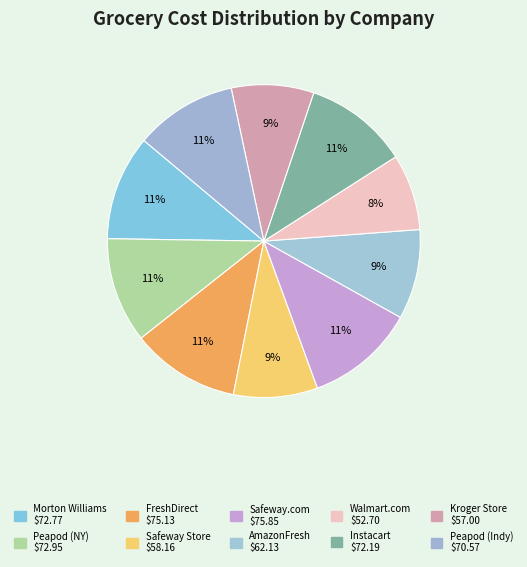

Count the number of slices in the pie.

10